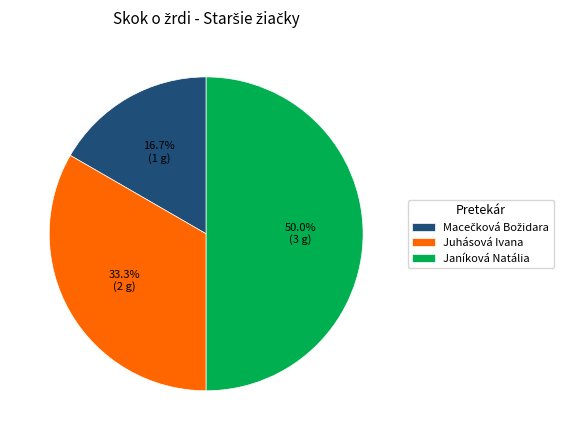

What percentage is NOT represented by Juhásová Ivana?

66.7%